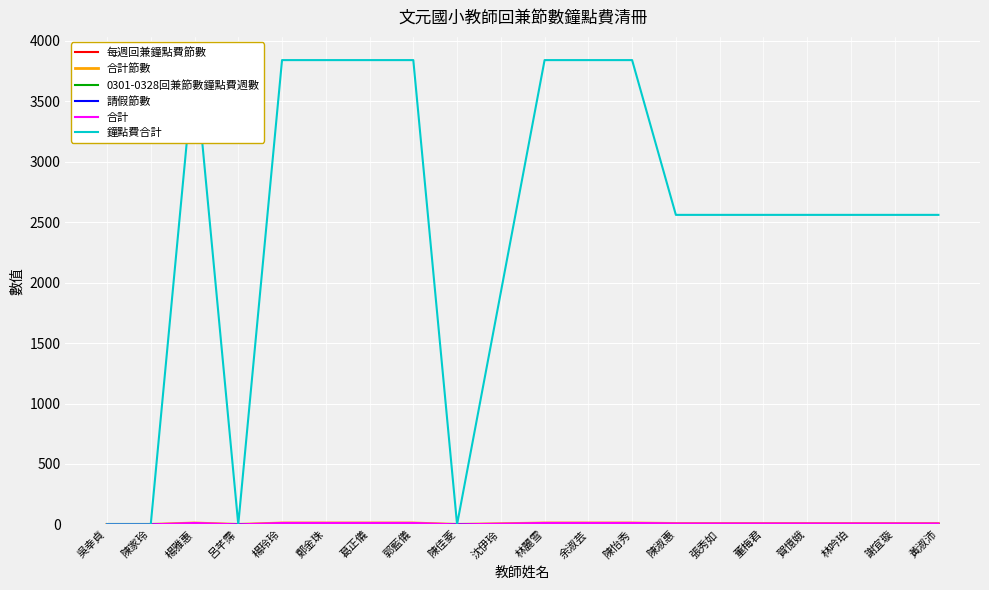

Rank the categories by 合計 value from highest to lowest.

楊雅惠, 楊玲玲, 鄭金珠, 葛正儀, 郭藍儀, 林麗雪, 余淑芸, 陳怡秀, 陳淑惠, 張秀如, 董梅君, 賀憶娥, 林吟珀, 謝宜璇, 黃淑沛, 沈伊玲, 吳幸貞, 陳家玲, 呂芊霈, 陳佳菱